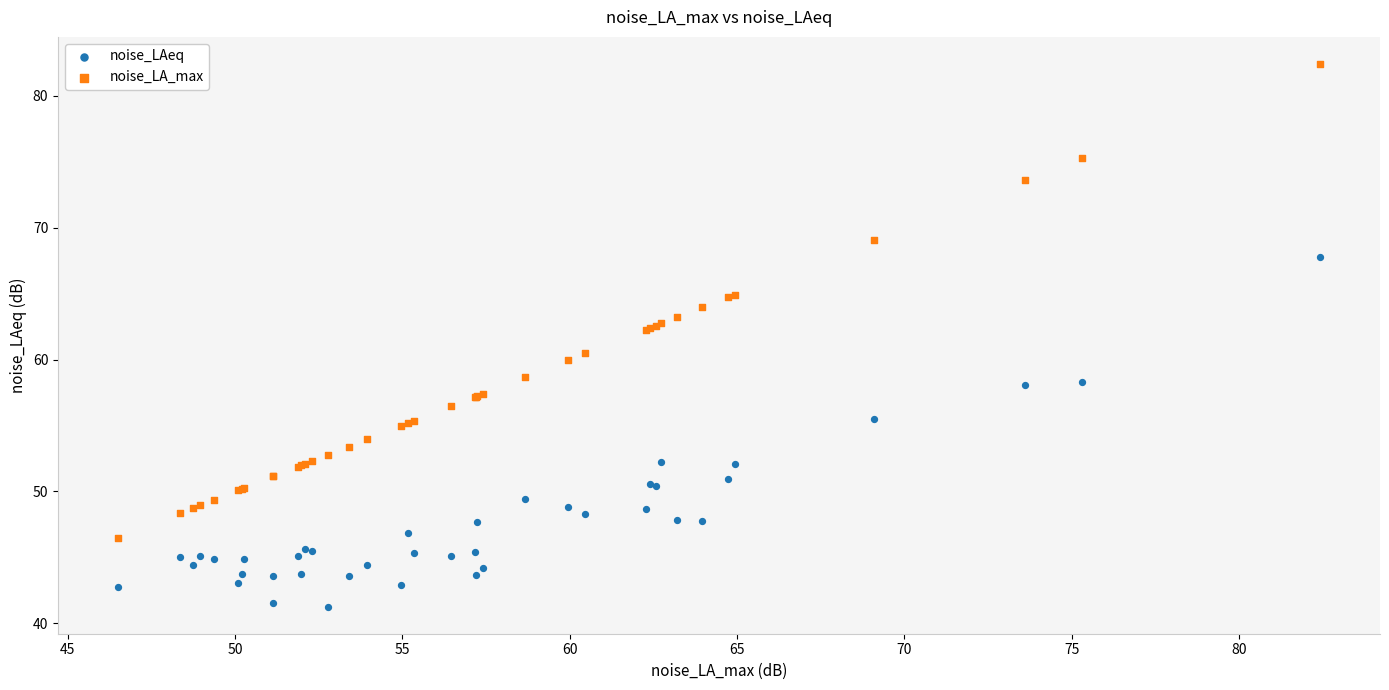

Across all series, what Y value is closest to 61?

60.5